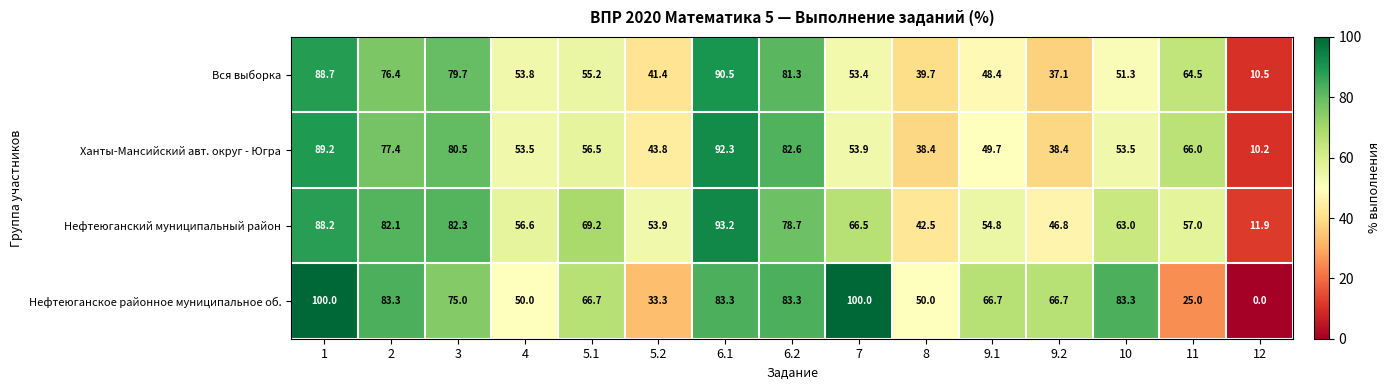

Is it true that Нефтеюганское районное муниципальное об. equals 118.0 at 9.1?

False